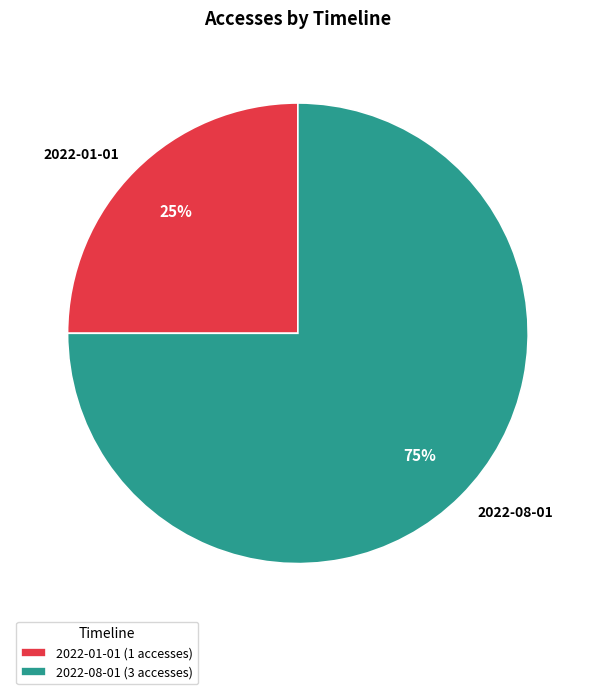

Rank the categories by value from highest to lowest.

2022-08-01, 2022-01-01